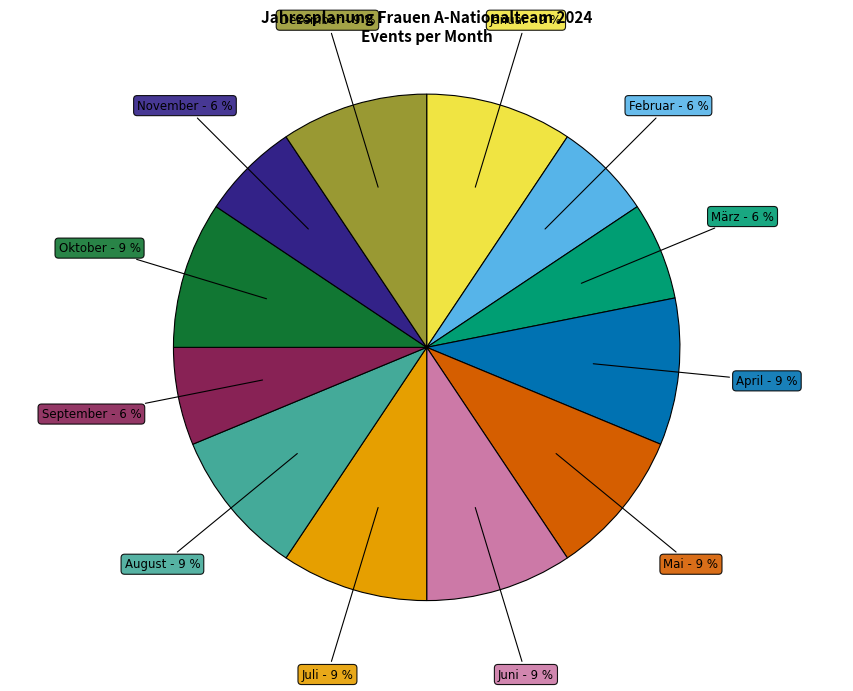

Is Oktober - 9 % the majority of the pie?

No